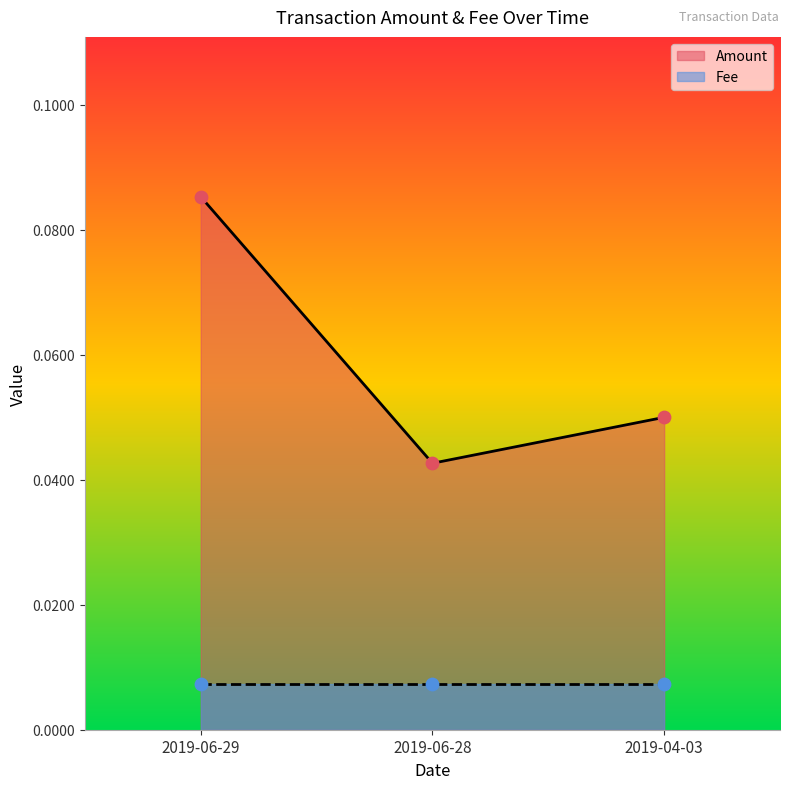

Which has a higher value, 2019-06-29 or 2019-04-03?

2019-06-29